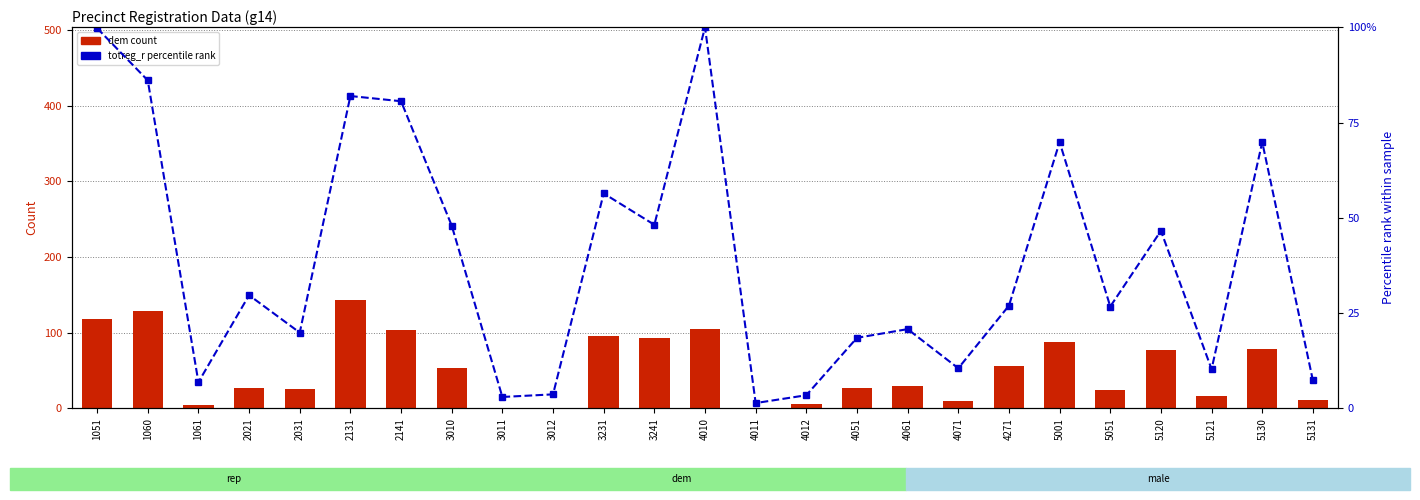

At which label does totreg_r (pct rank) reach its peak?

4010